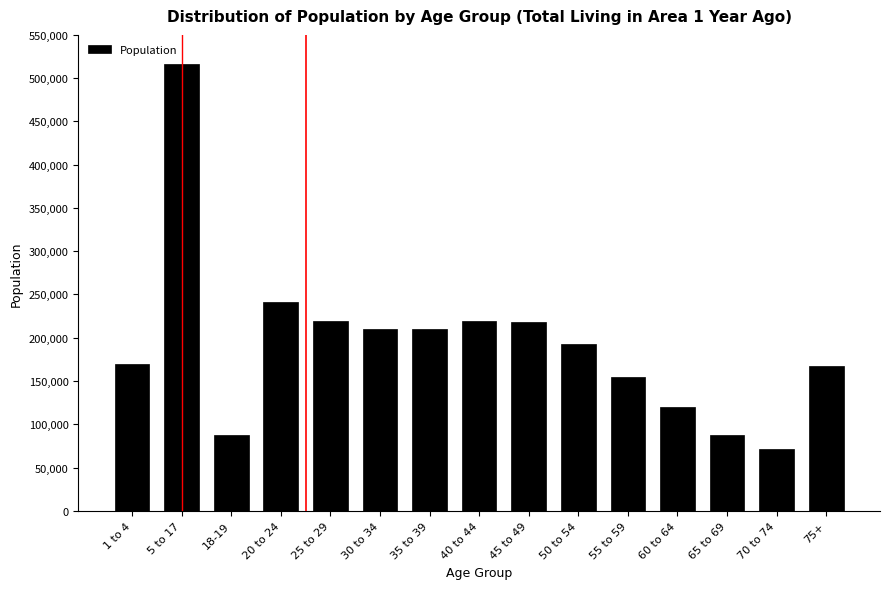

Is it true that the value at 45 to 49 is 122573?

False